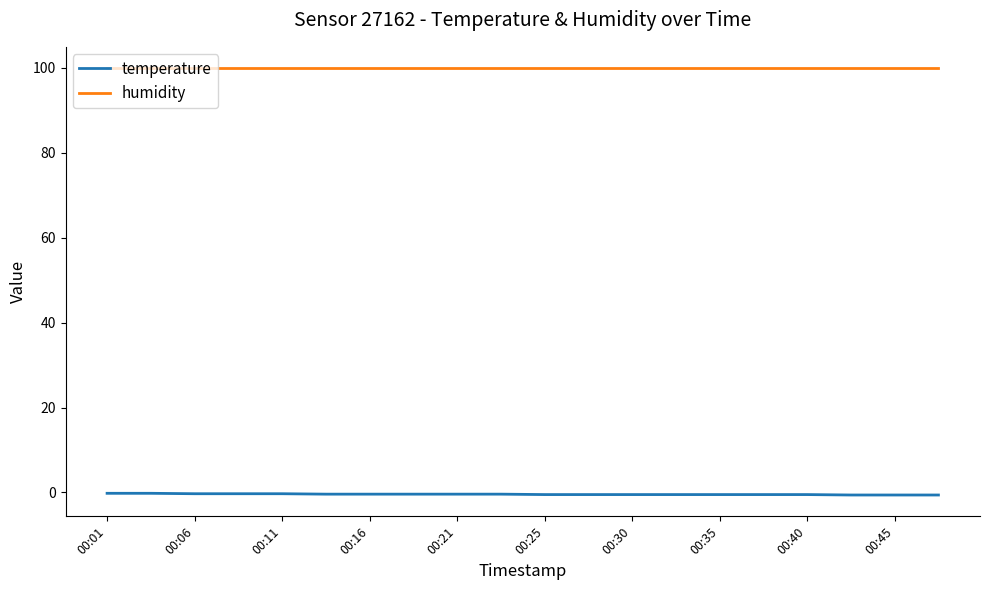

True or false: temperature and humidity intersect in this chart.

False